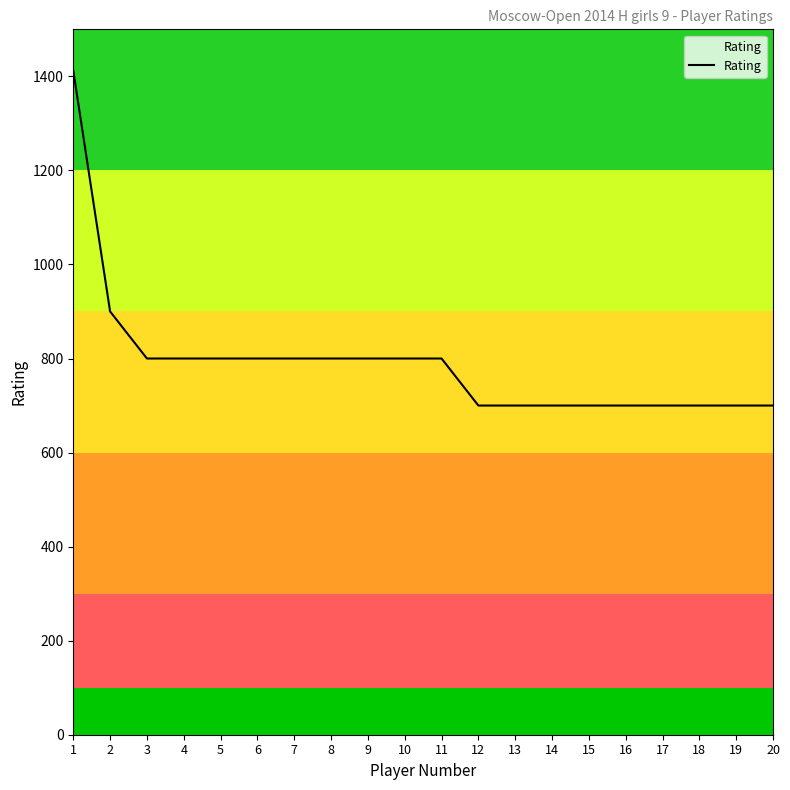

Is it true that the value at 6 is 800?

True